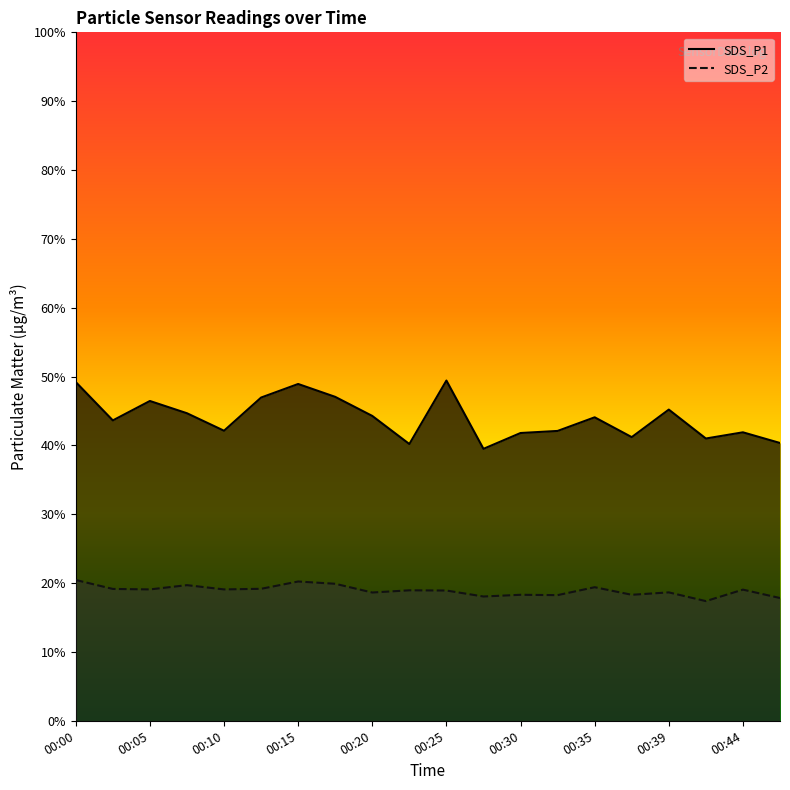

Which category has the highest value in the SDS_P1 series?

00:25